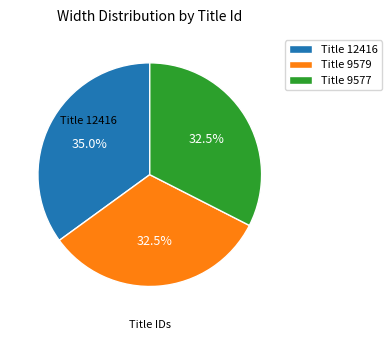

Do Title 9577 and Title 9579 together represent more than half of the pie?

Yes